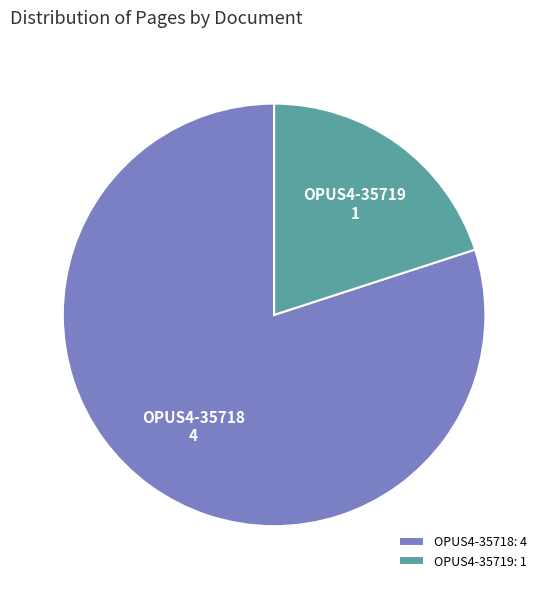

Approximately how many times larger is the value at OPUS4-35718 compared to OPUS4-35719?

4.0